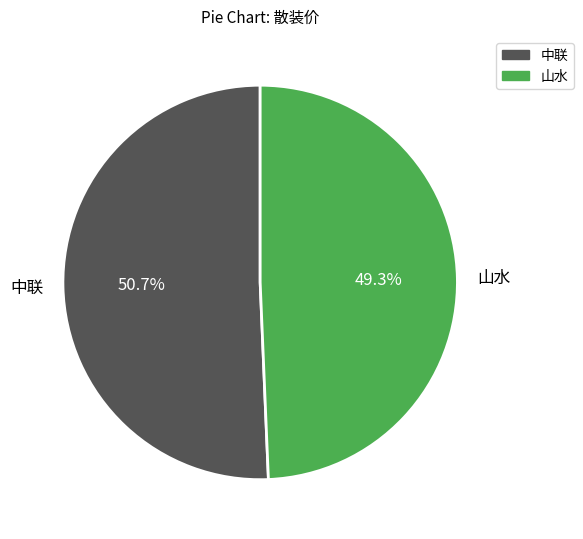

How many segments does this pie chart have?

2